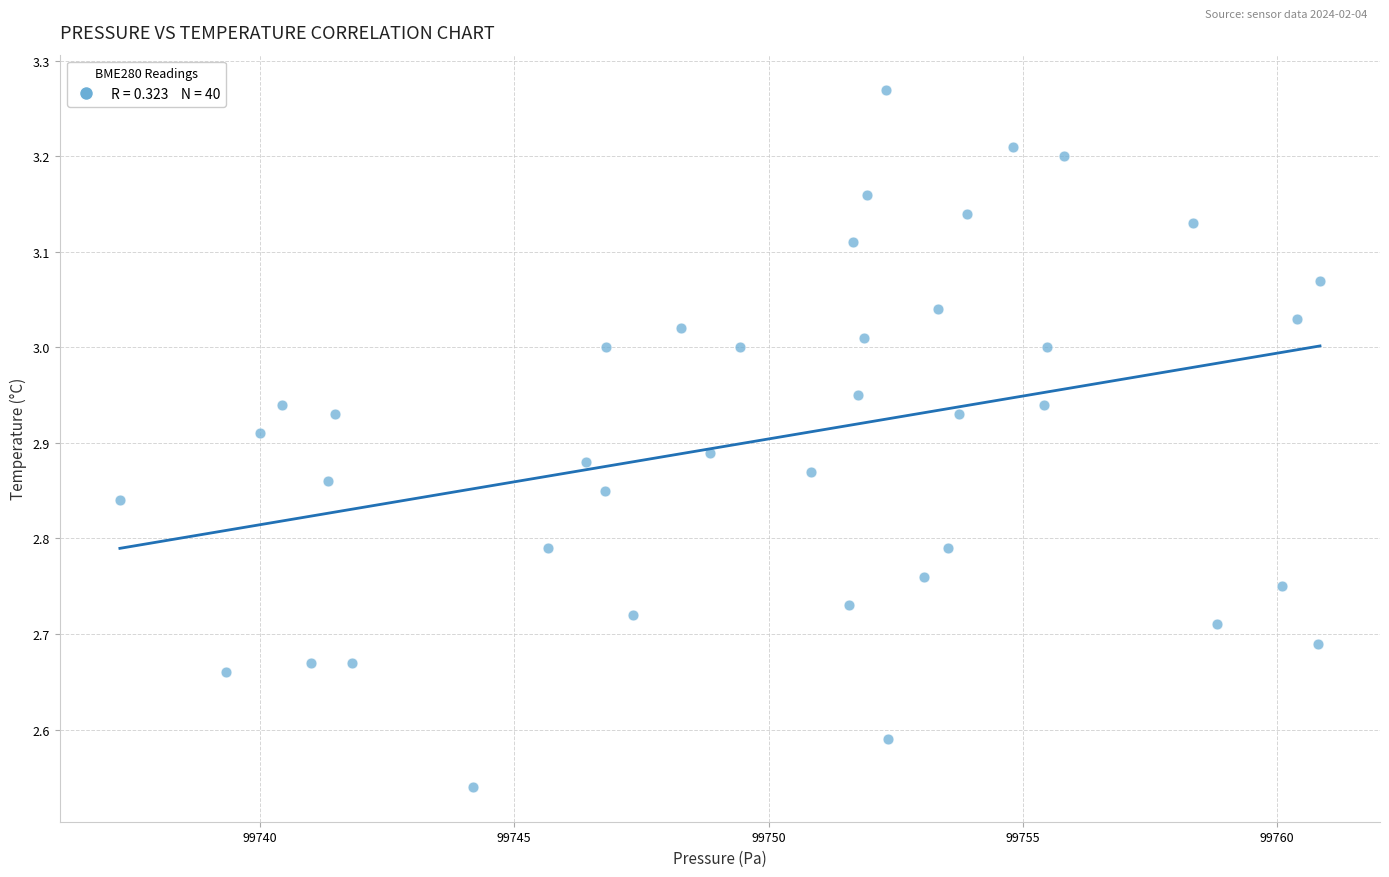

What is the range of X values (max minus min)?

23.6